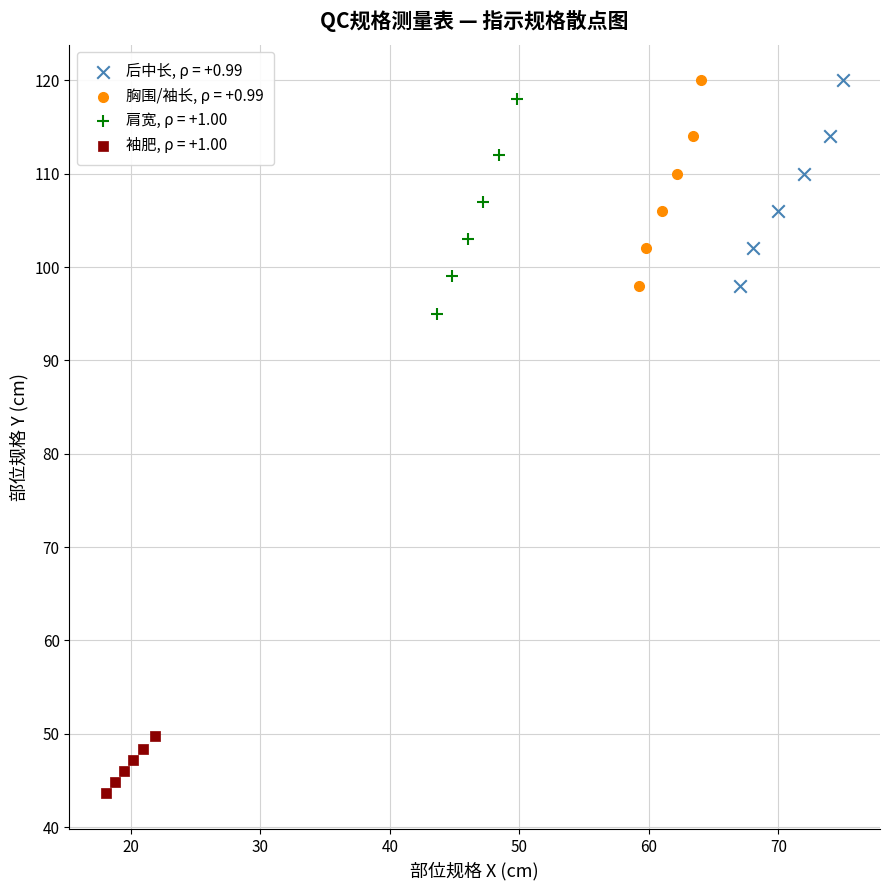

What are all the series names shown in the legend?

后中长, ρ = +0.99, 胸围/袖长, ρ = +0.99, 肩宽, ρ = +1.00, 袖肥, ρ = +1.00